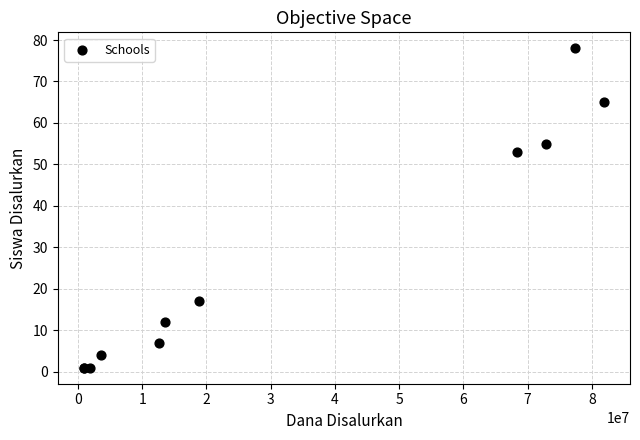

What Y value in the scatter plot is closest to 39?

53